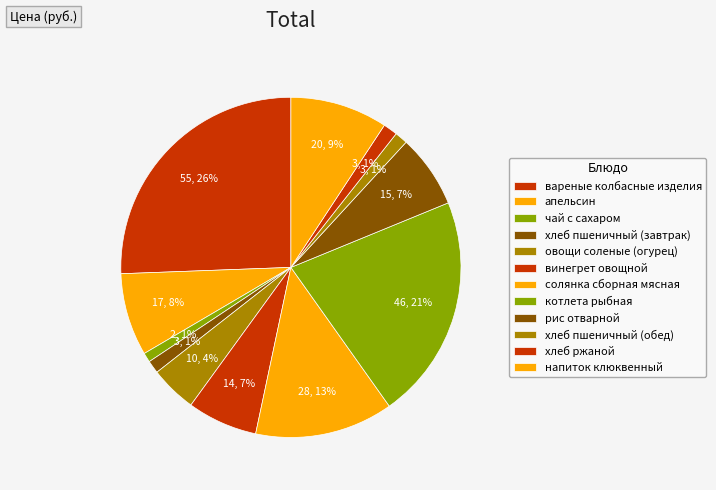

How many segments does this pie chart have?

12